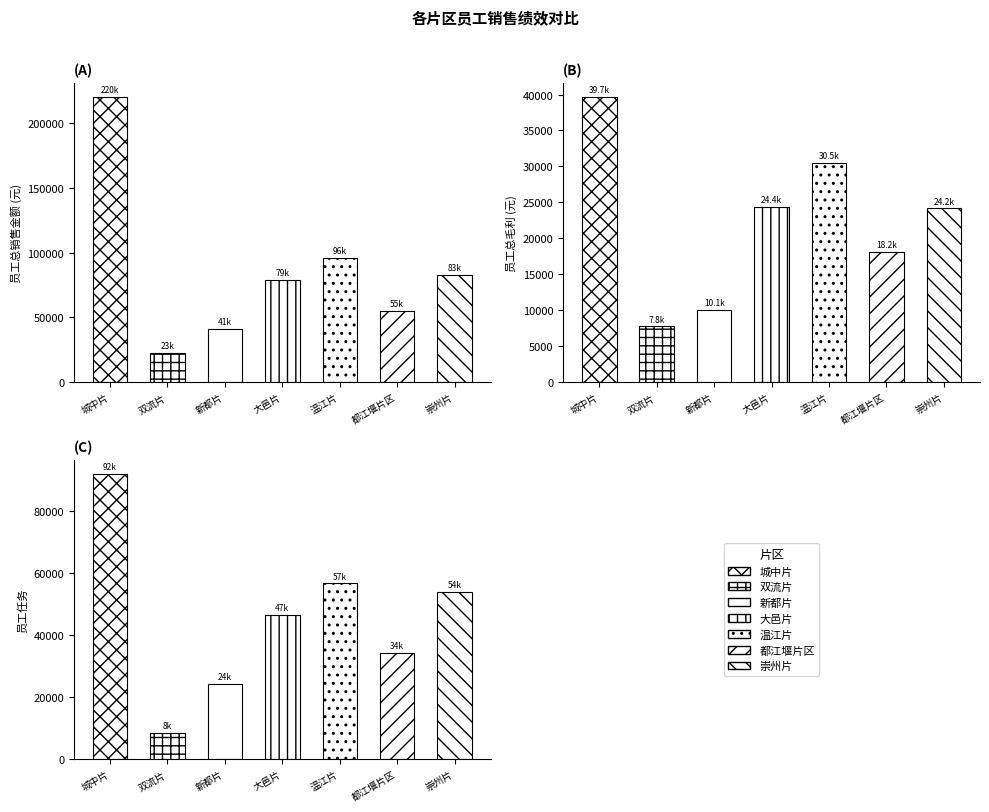

Reading left to right, transcribe all the data shown in this chart.

员工总销售金额: 220200.3	22512.5	40918.7	78829.0	95733.2	55169.9	83160.7
员工总毛利: 39655.1	7769.9	10096.5	24425.7	30545.8	18165.0	24158.4
员工任务: 91936.0	8452.0	24150.0	46564.0	56658.7	34224.0	53939.9